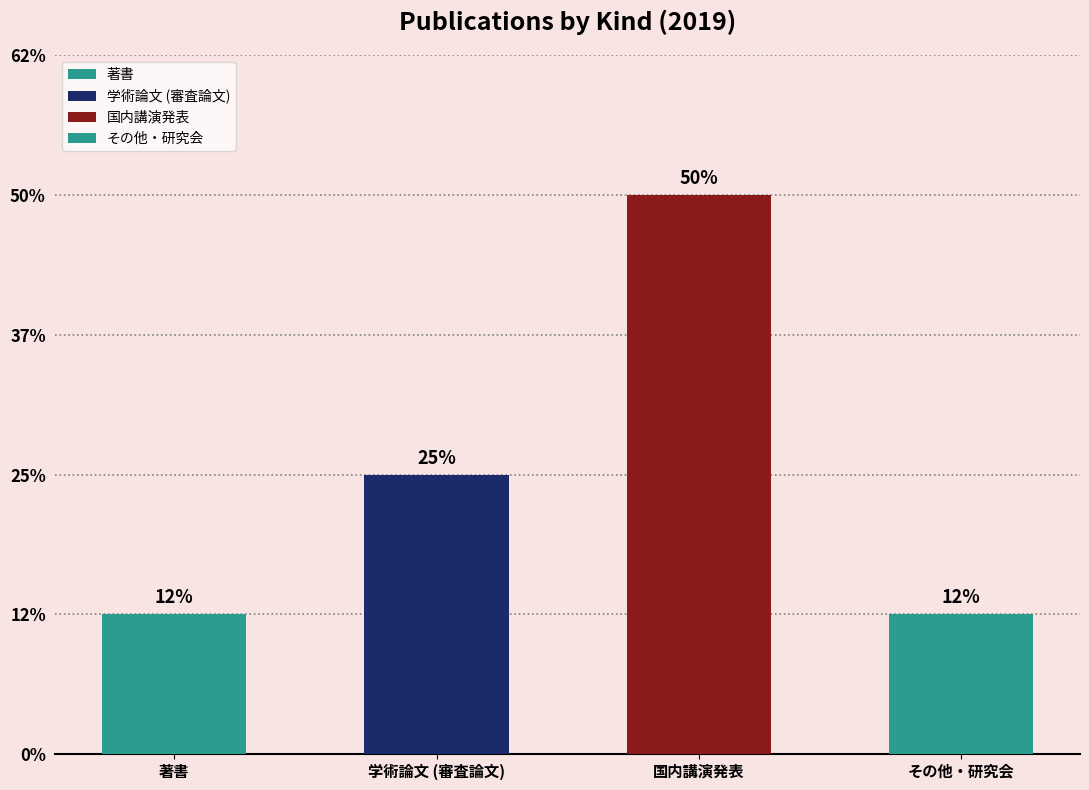

How many values in the 学術論文 (審査論文) series exceed 0?

1